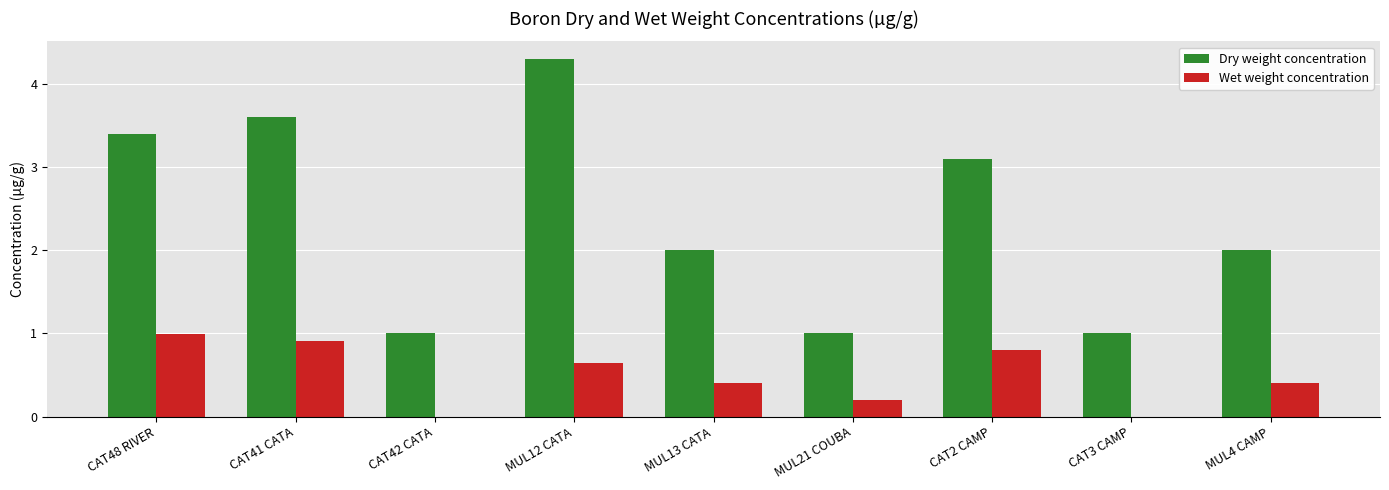

True or false: Wet weight concentration has a value of 1.6 at CAT48 RIVER.

False